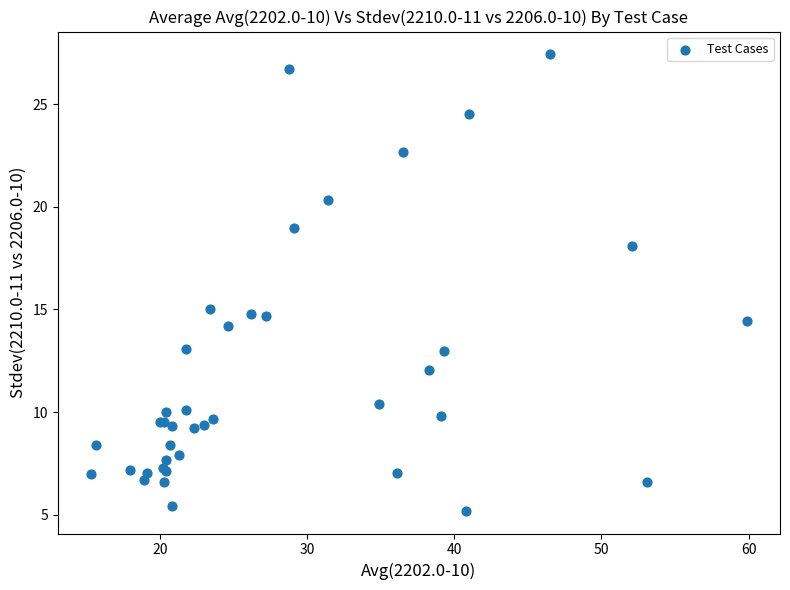

What Y value in the scatter plot is closest to 16?

15.0